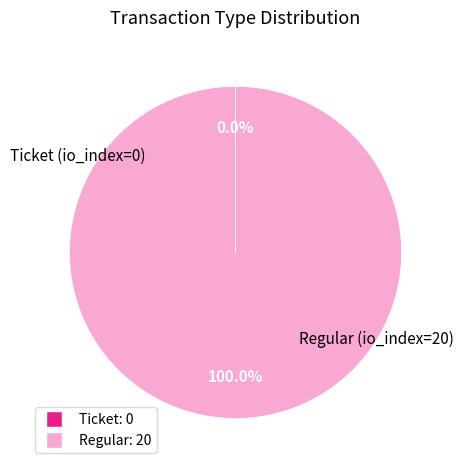

Does any single category account for the majority?

Yes